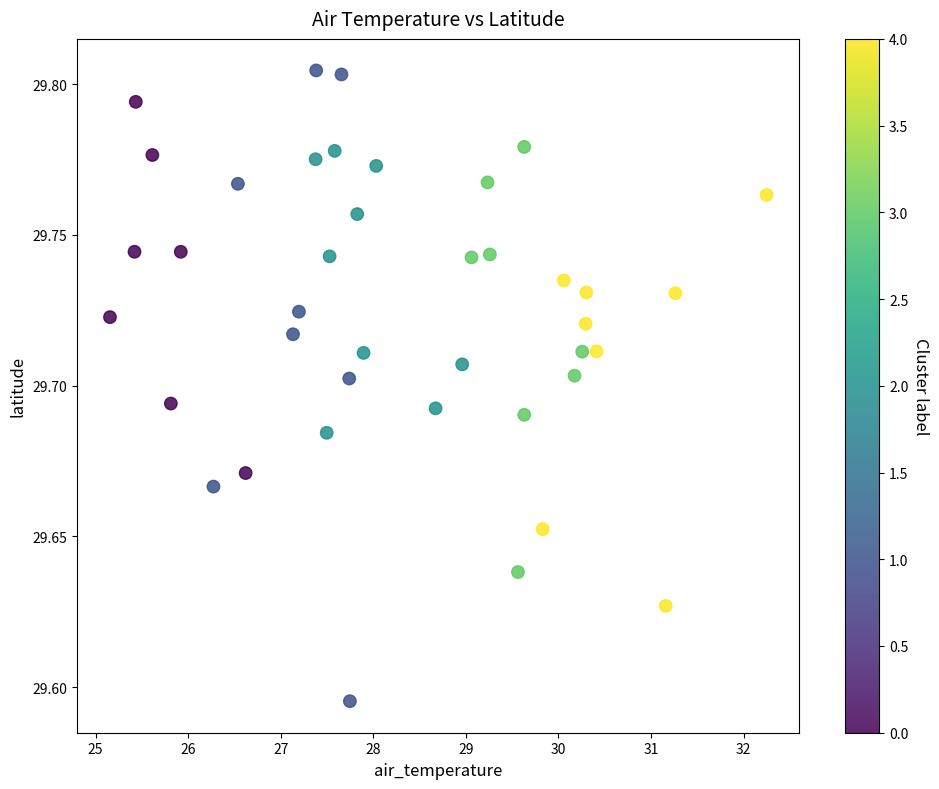

What is the range of X values (max minus min)?

7.1